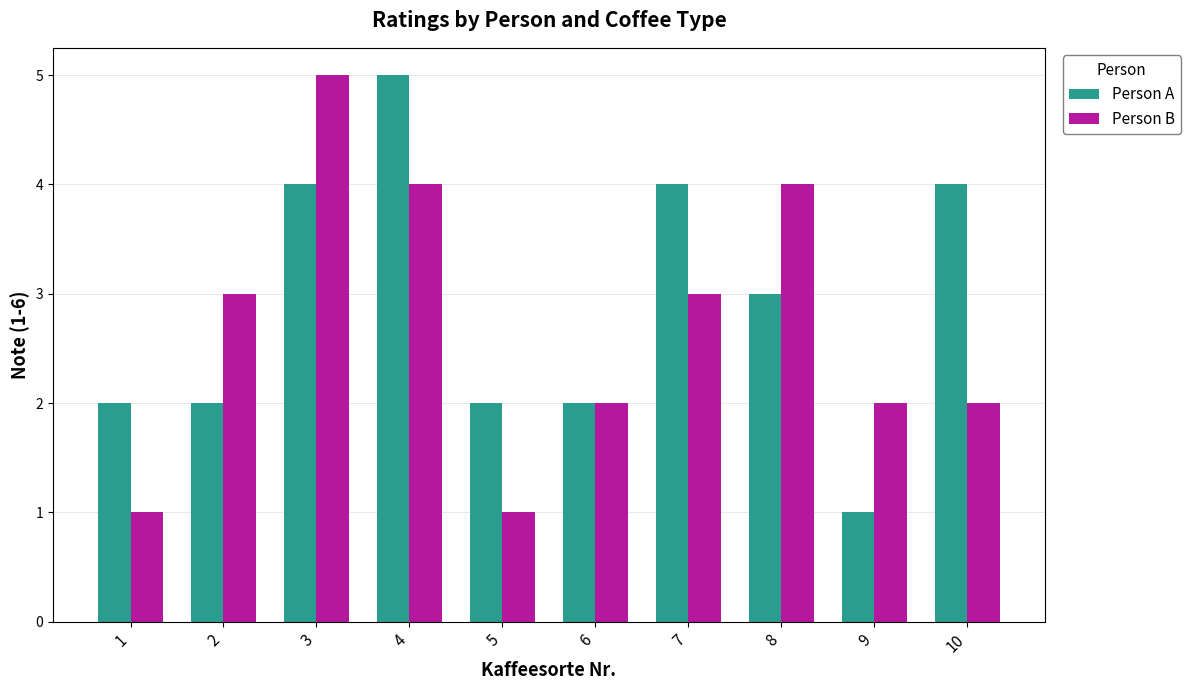

Is the value of Person A at 5 greater than the value of Person B at 3?

No